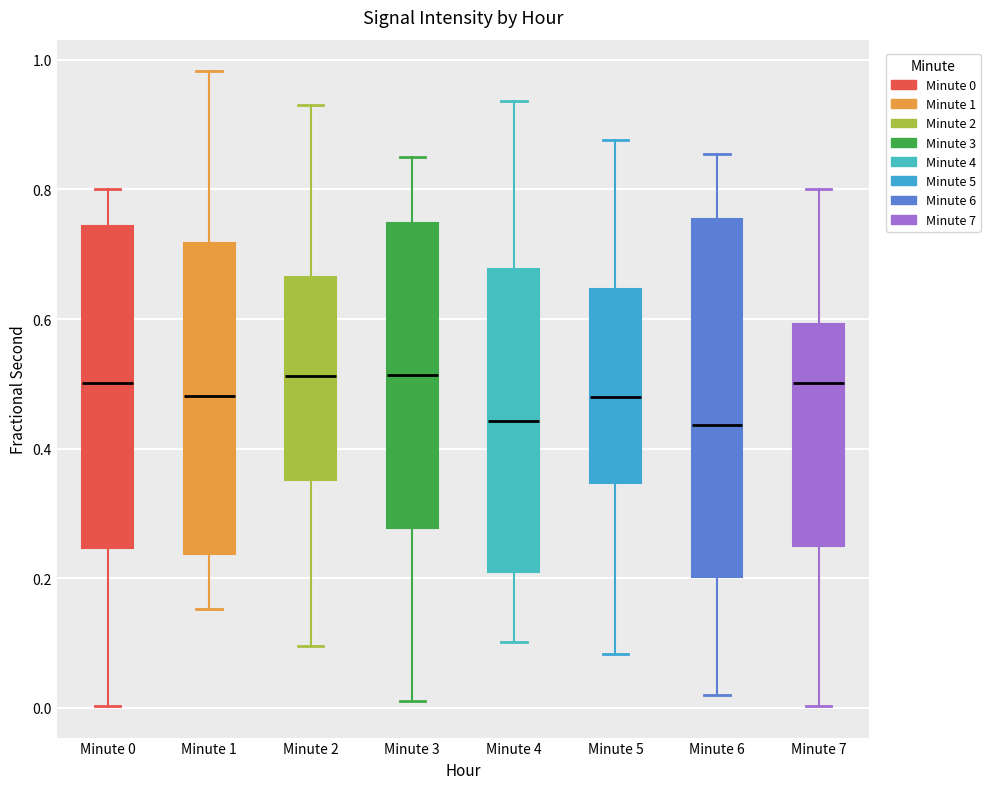

Where does the upper whisker of the box for Minute 4 end on the y-axis? The values are not printed on the chart, so give them approximately, as read against the axis.

0.94